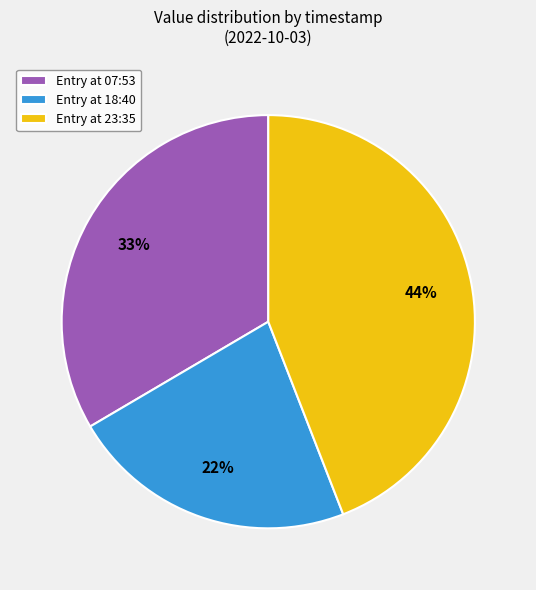

To the nearest percent, what is the combined percentage of Entry at 23:35 and Entry at 18:40?

67%